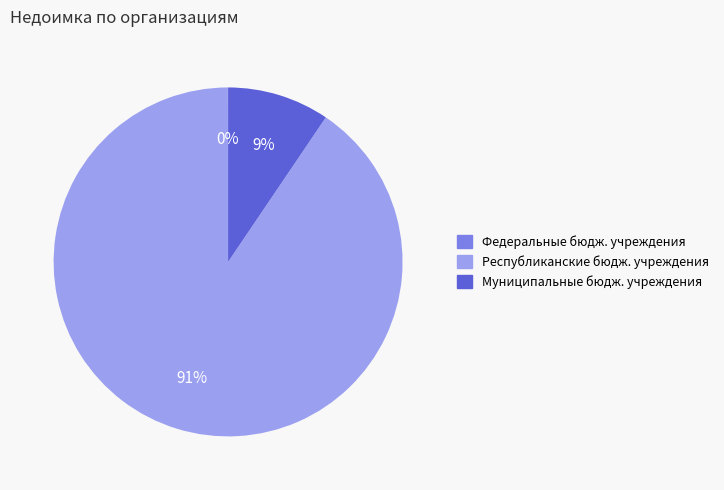

Which slice represents more than half of the pie?

Республиканские бюдж. учреждения